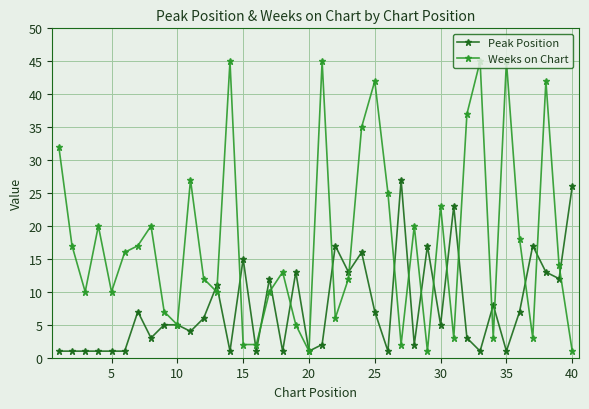

What is the average value of the Peak Position series?

8